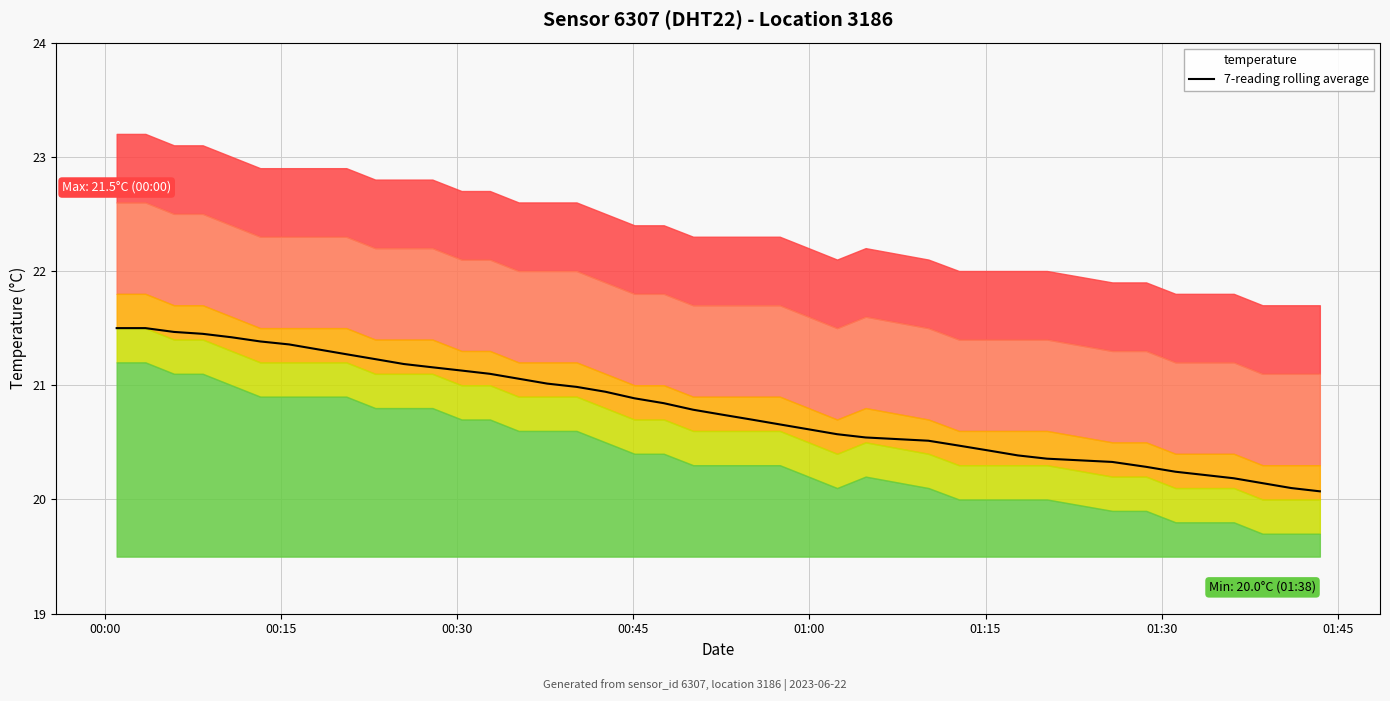

What is the value of the 19th point from the left?

20.9